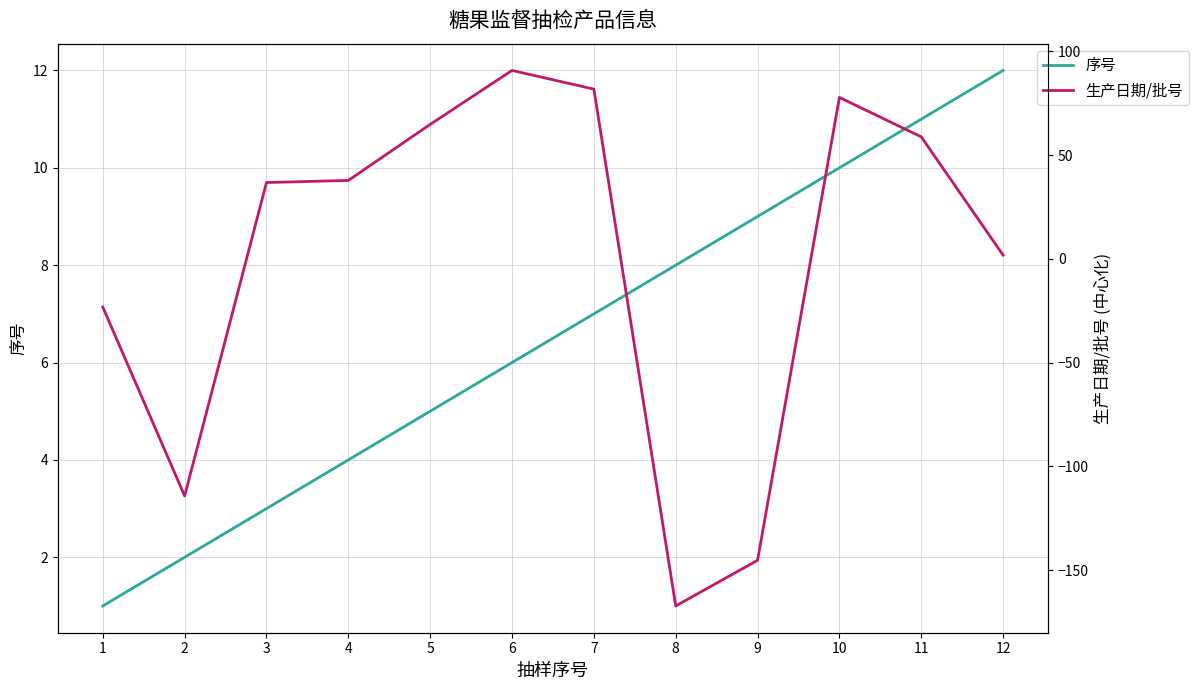

The value of 序号 at 7 is 10.2. True or false?

False